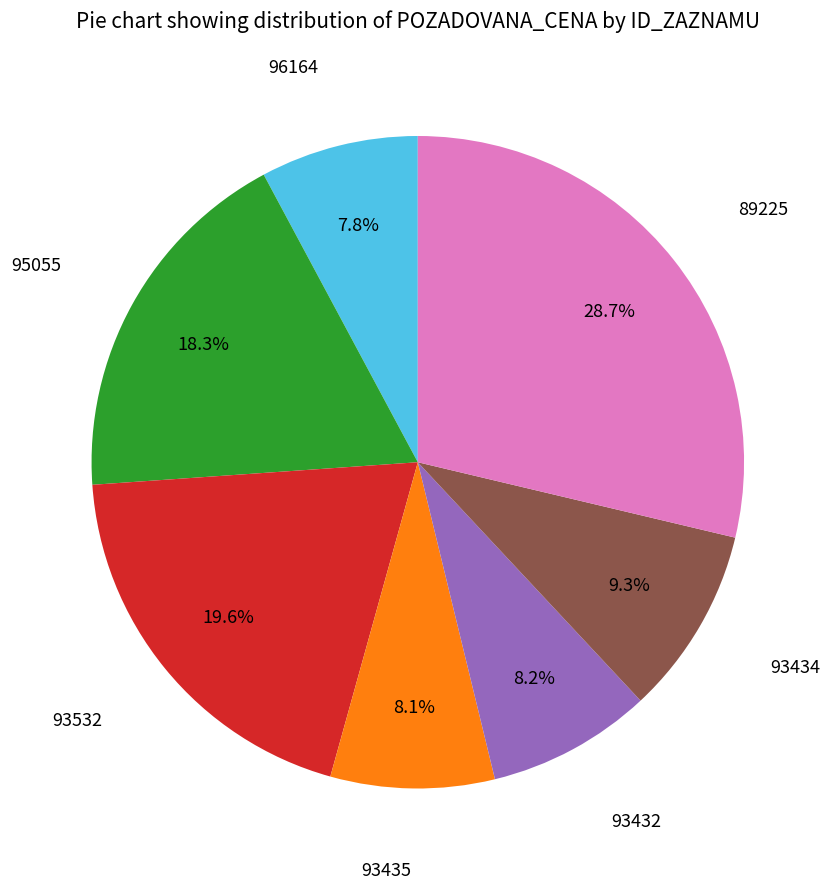

To the nearest percent, what portion does 93435 represent?

8%